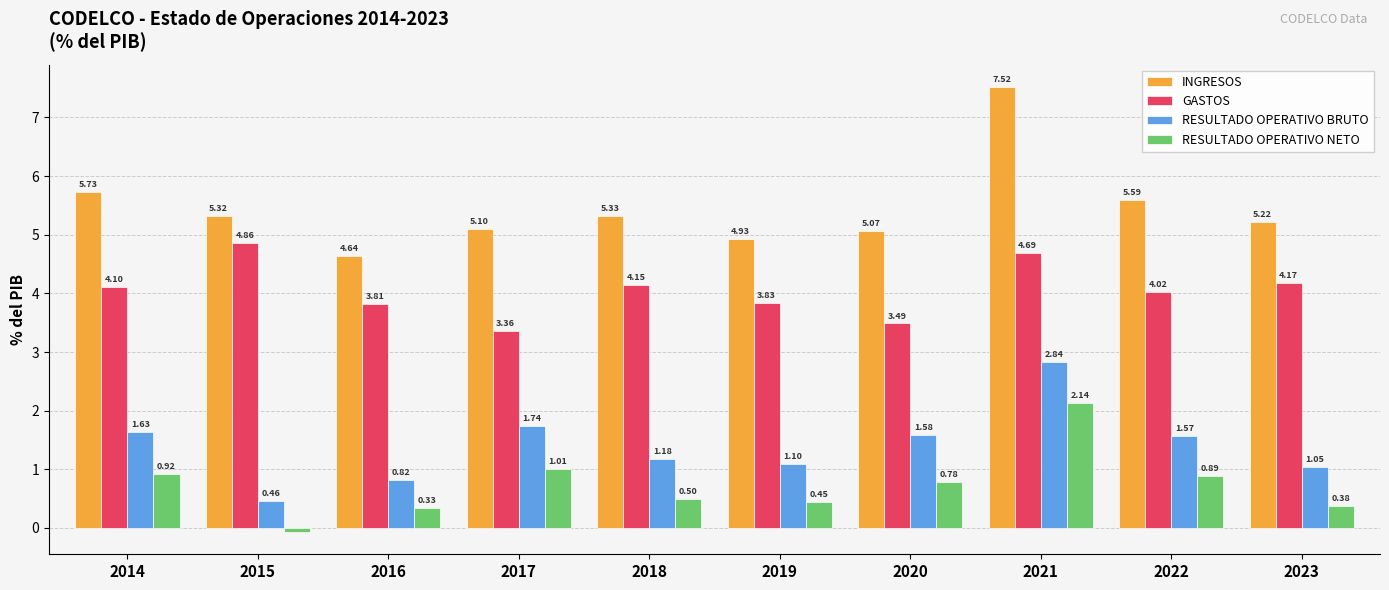

Is the value of RESULTADO OPERATIVO NETO at 2020 greater than the value of RESULTADO OPERATIVO BRUTO at 2014?

No